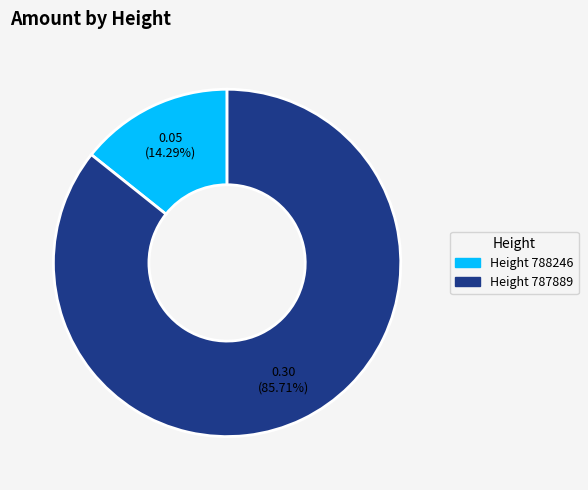

Is there any slice that represents more than half of the pie?

Yes